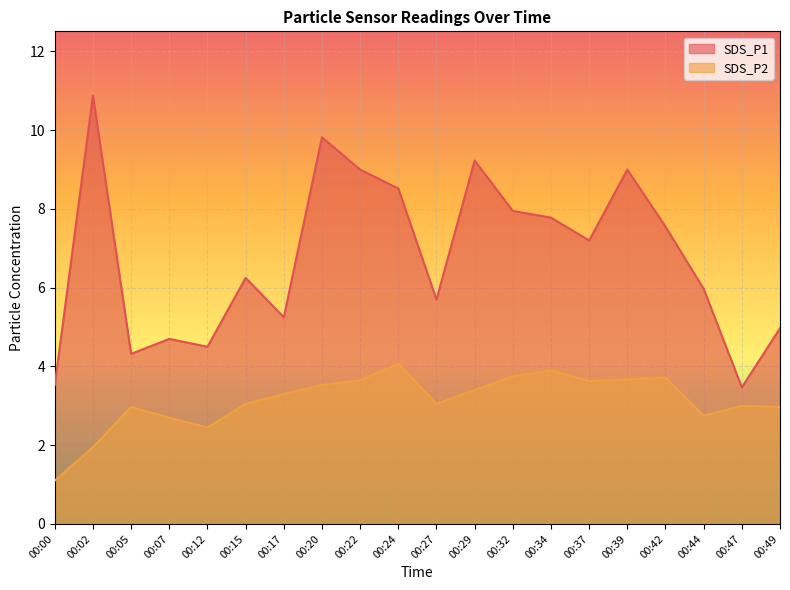

Reading left to right, list all the values displayed in this chart.

SDS_P1: 3.5	10.9	4.3	4.7	4.5	6.2	5.2	9.8	9.0	8.5	5.7	9.2	8.0	7.8	7.2	9.0	7.5	6.0	3.5	5.0
SDS_P2: 1.1	1.9	3.0	2.7	2.5	3.0	3.3	3.5	3.6	4.1	3.0	3.4	3.8	3.9	3.6	3.7	3.7	2.8	3.0	3.0